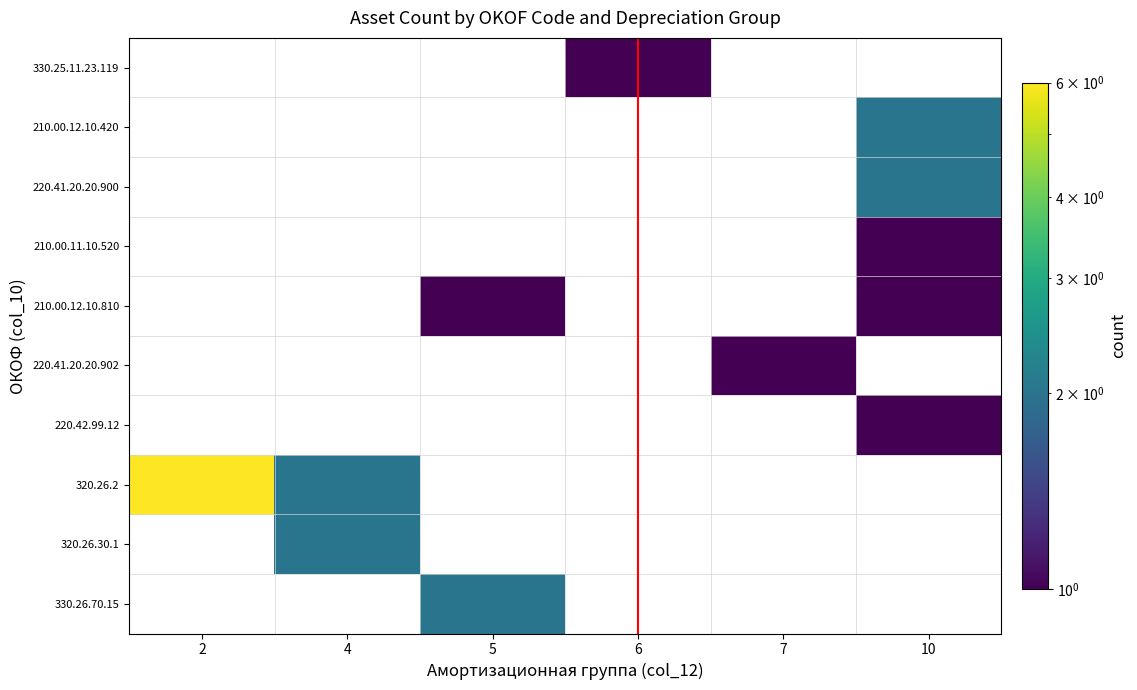

List the series in order of their overall mean, lowest first.

330.25.11.23.119, 210.00.12.10.420, 220.41.20.20.900, 210.00.11.10.520, 210.00.12.10.810, 220.41.20.20.902, 220.42.99.12, 320.26.2, 320.26.30.1, 330.26.70.15